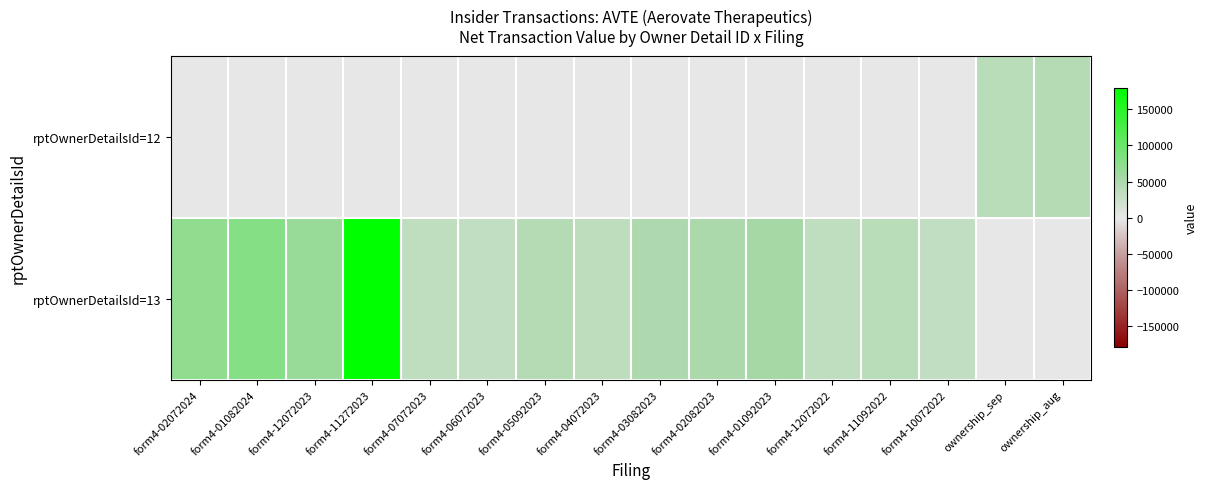

At which category does the chart reach its peak across all series?

form4-11272023